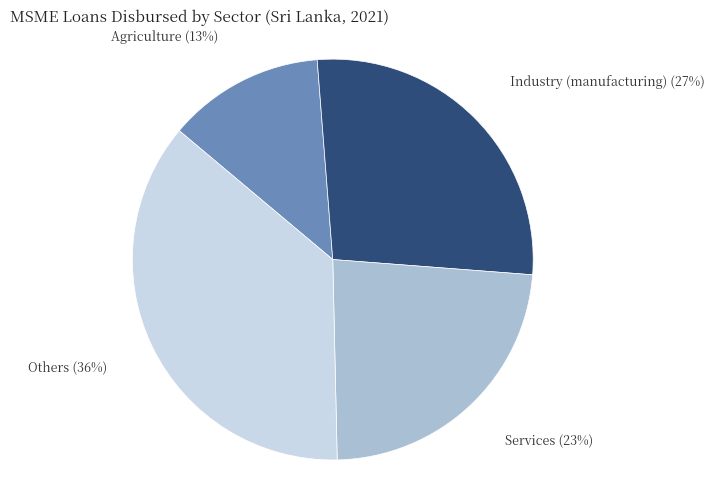

Is there a majority slice in this chart?

No